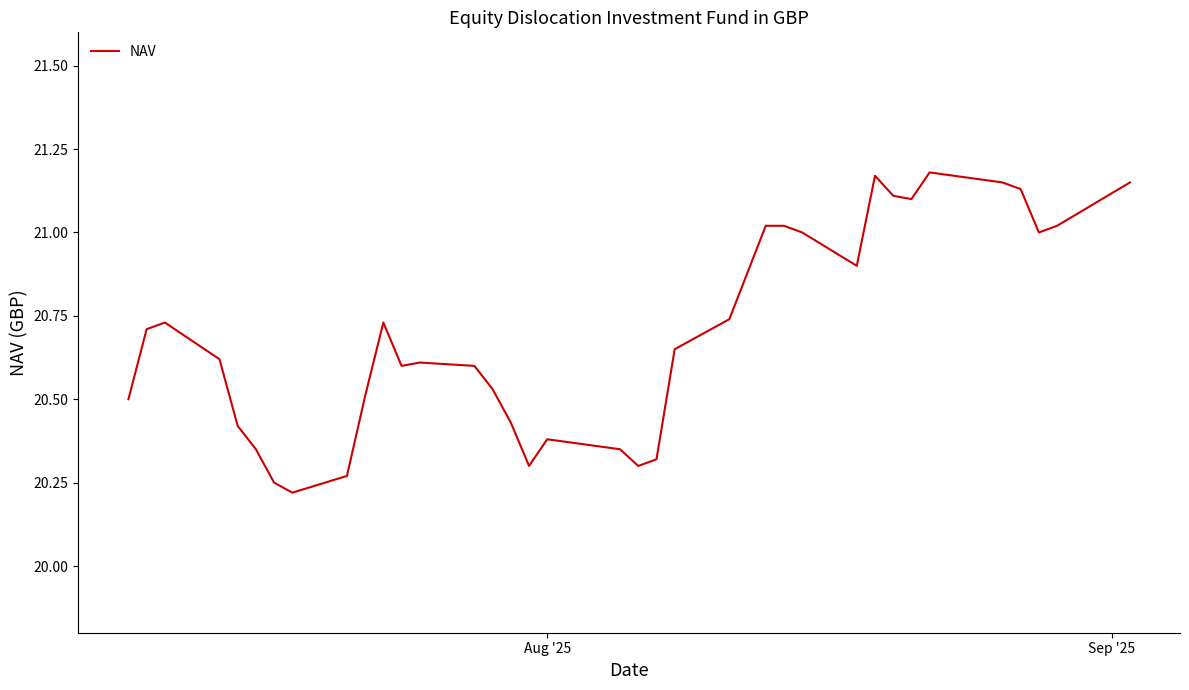

How many lines are shown in the chart?

1